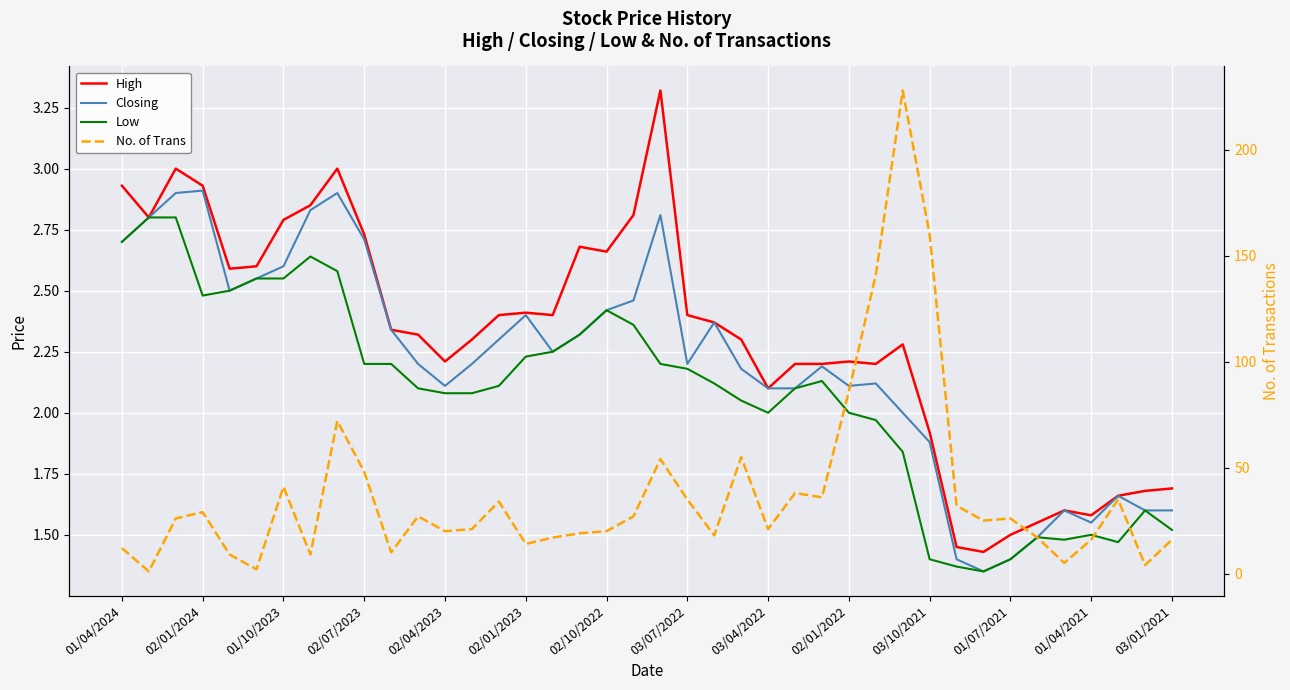

How many intersections are there between No. of Trans and High?

4